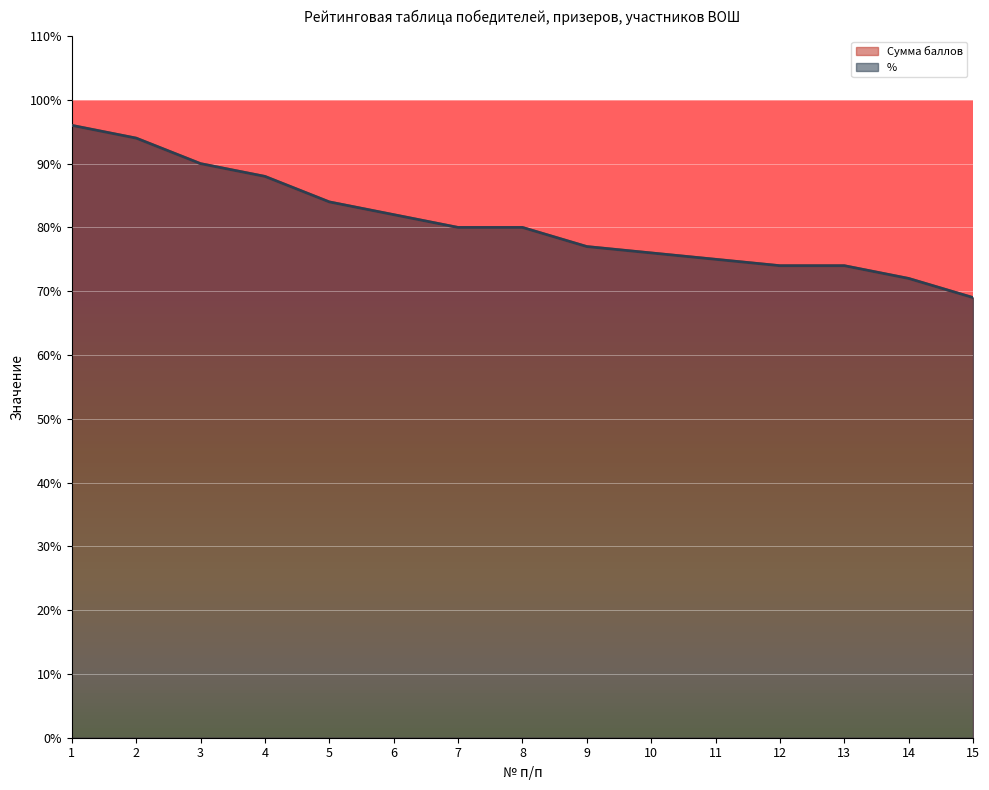

What value does the % series have at 13, to the nearest 5?

75